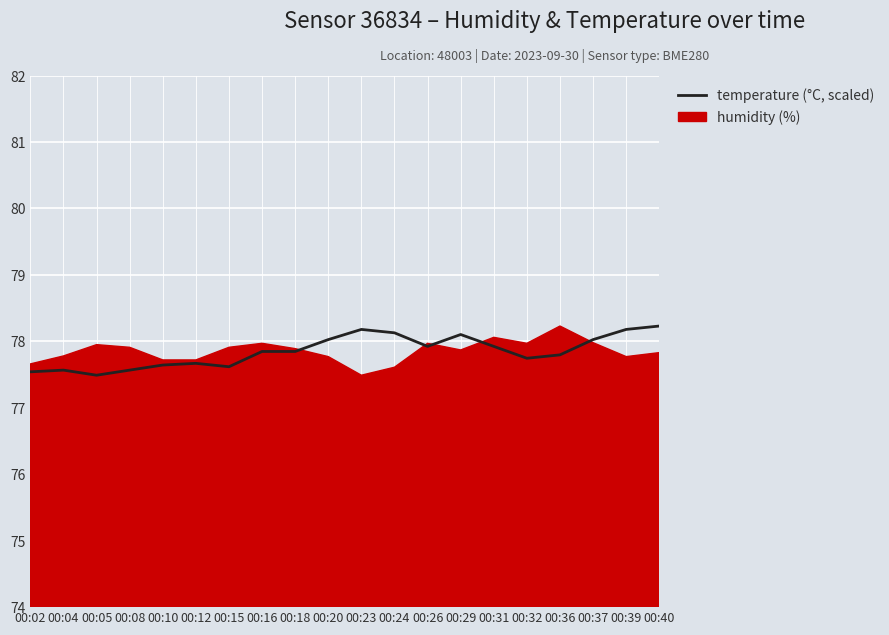

Does the chart display data point markers on the line(s)?

No